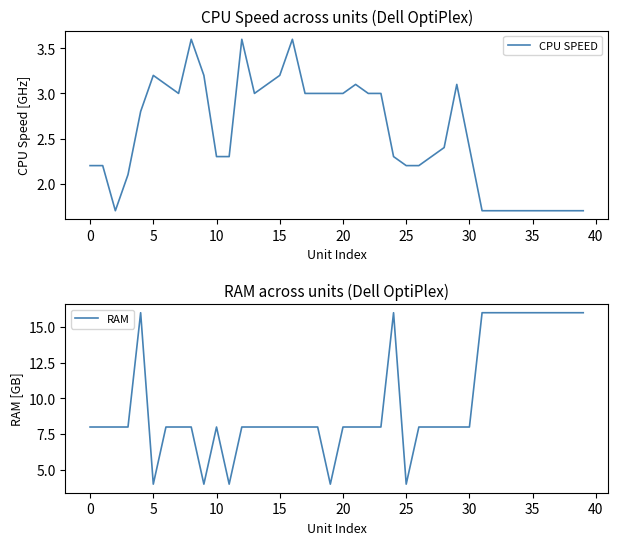

Rank the series at 15 from lowest to highest value.

CPU SPEED, RAM